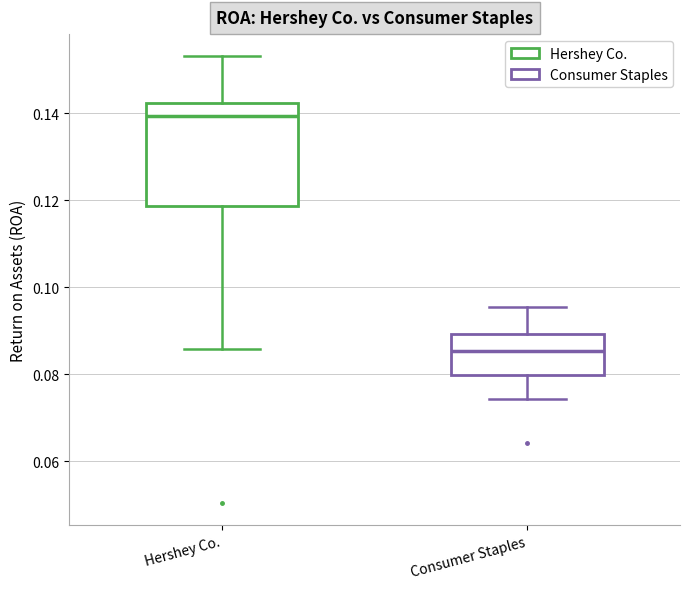

Where does the median line of the box for Consumer Staples sit on the y-axis? The values are not printed on the chart, so give them approximately, as read against the axis.

0.086